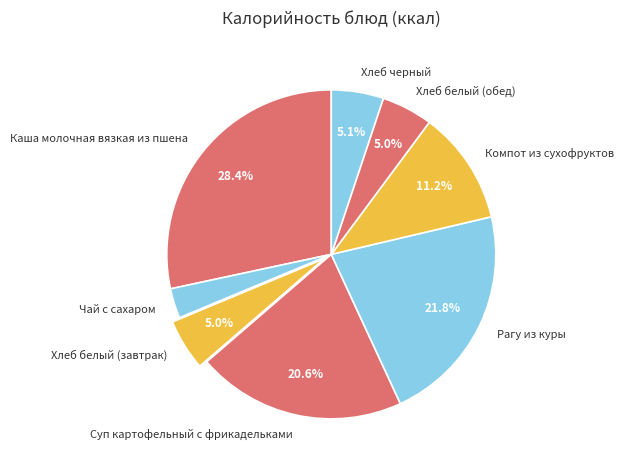

To the nearest percent, what is the combined percentage of Чай с сахаром and Хлеб белый (обед)?

8%